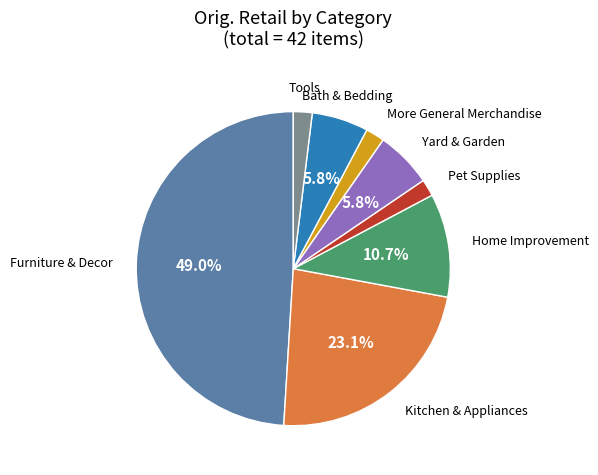

Combined, do Kitchen & Appliances and Yard & Garden account for over 50%?

No